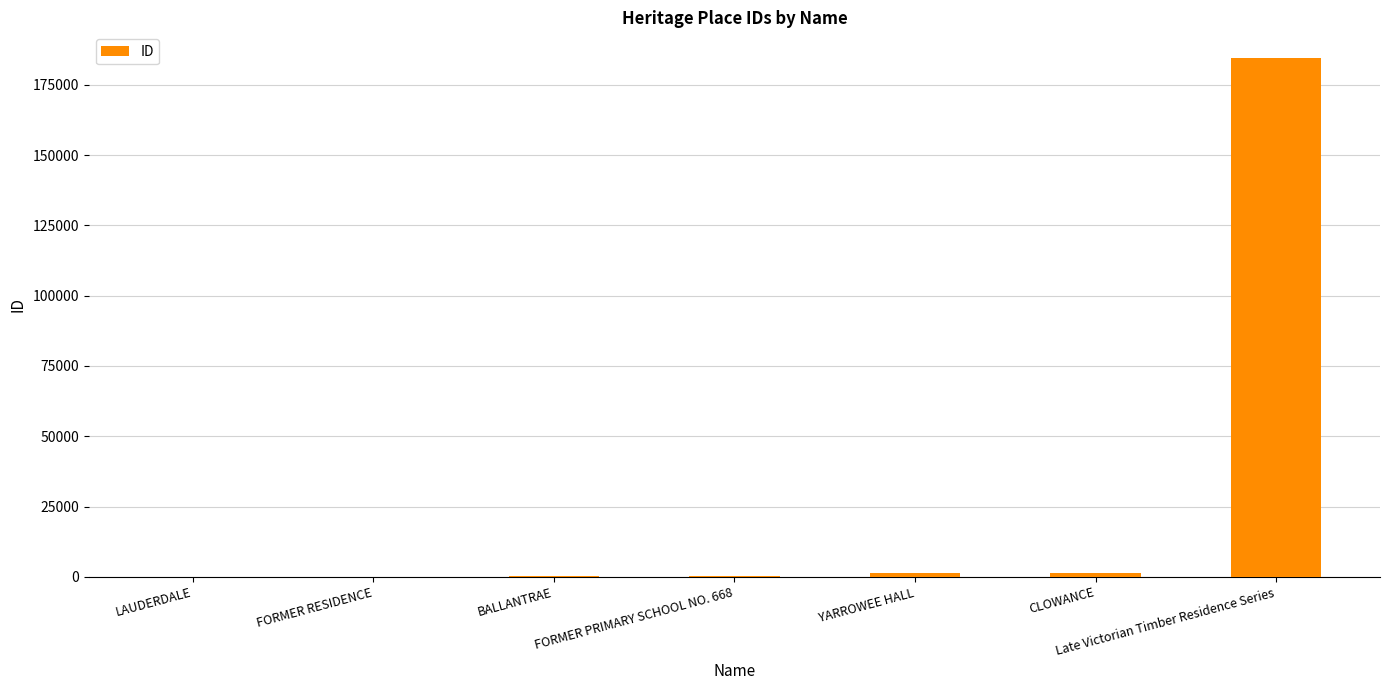

What is the greatest value displayed?

184487